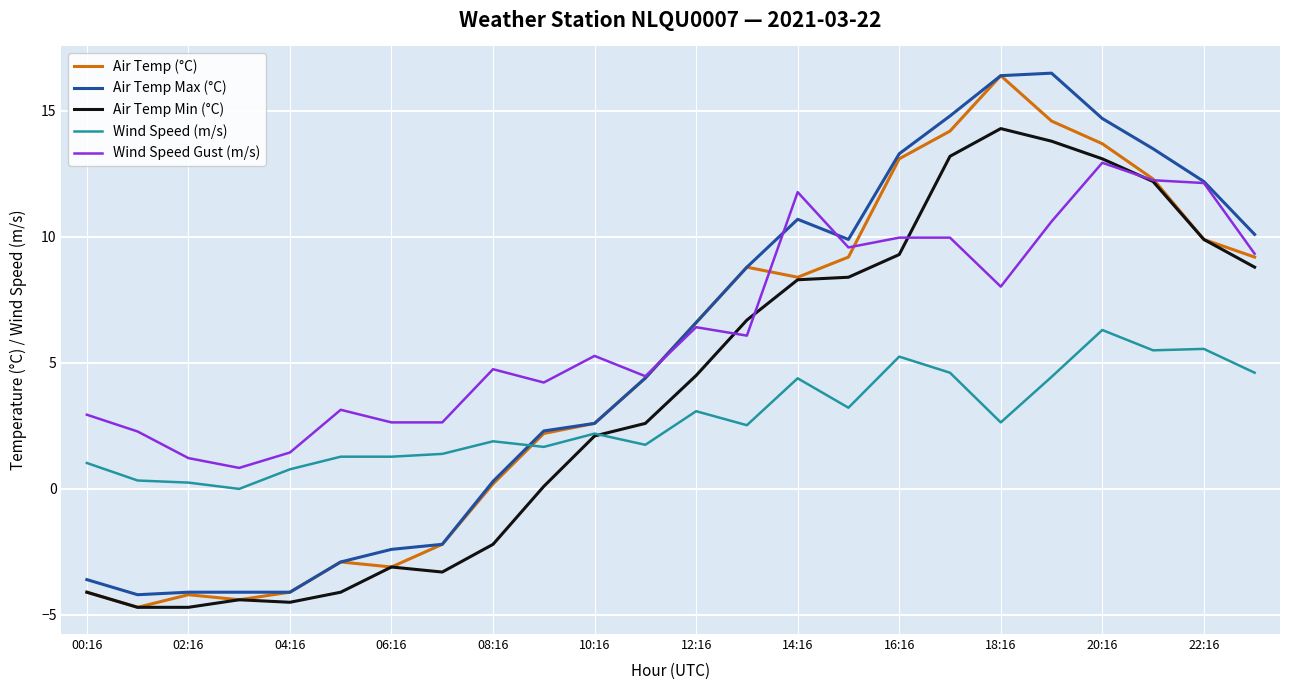

List the series in order of their overall mean, highest first.

Wind Speed Gust (m/s), Air Temp Max (°C), Air Temp (°C), Air Temp Min (°C), Wind Speed (m/s)